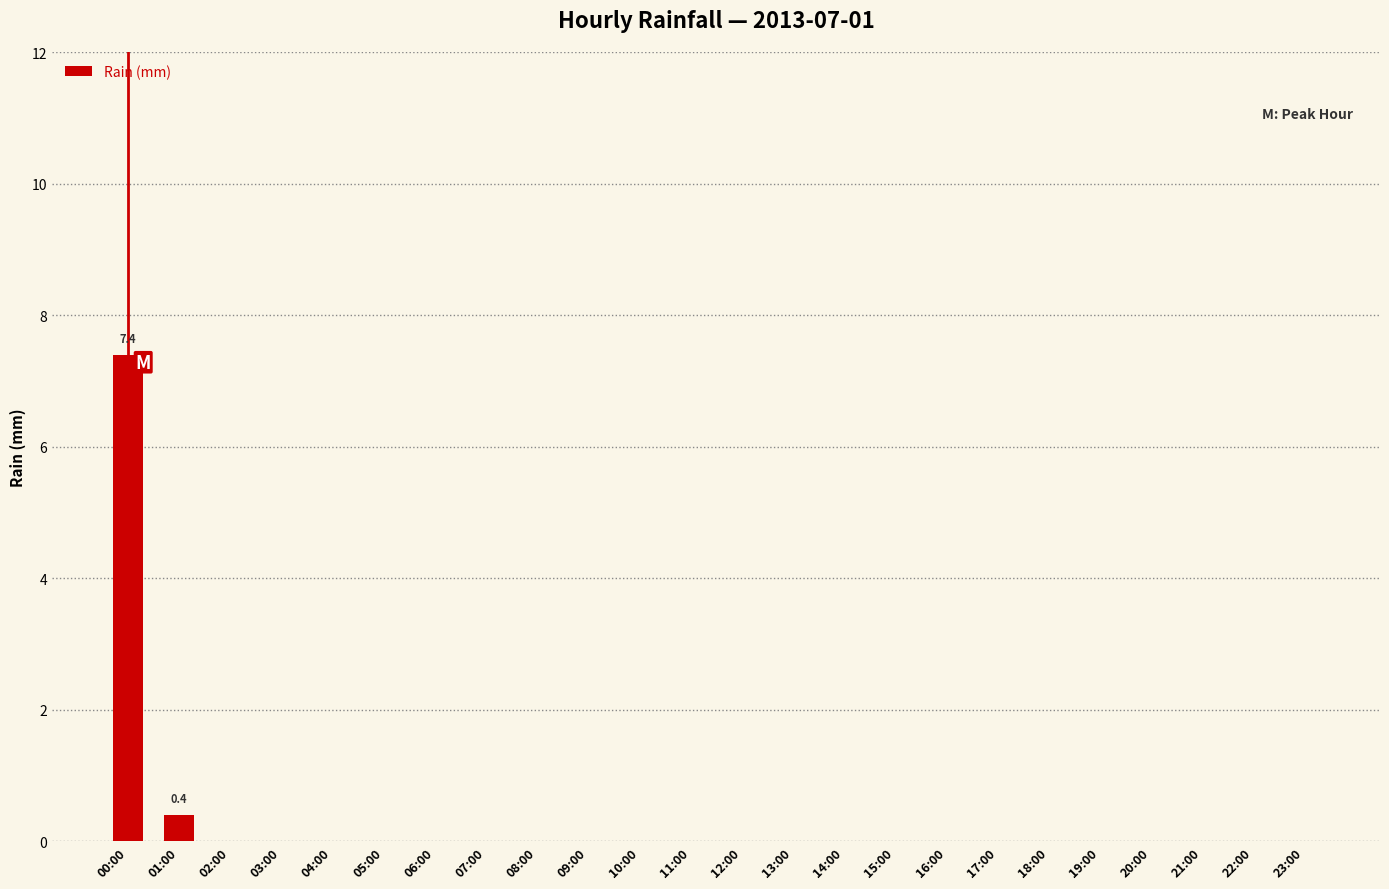

Reading right to left, list all the values displayed in this chart.

0.0	0.0	0.0	0.0	0.0	0.0	0.0	0.0	0.0	0.0	0.0	0.0	0.0	0.0	0.0	0.0	0.0	0.0	0.0	0.0	0.0	0.0	0.4	7.4